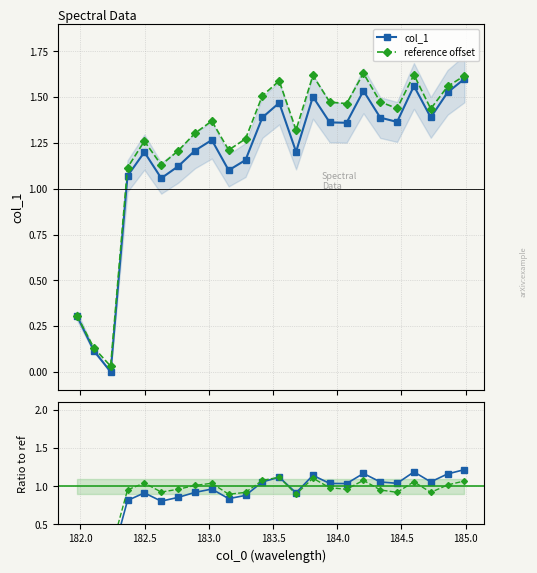

True or false: reference offset has more than 2 interior local peaks.

True